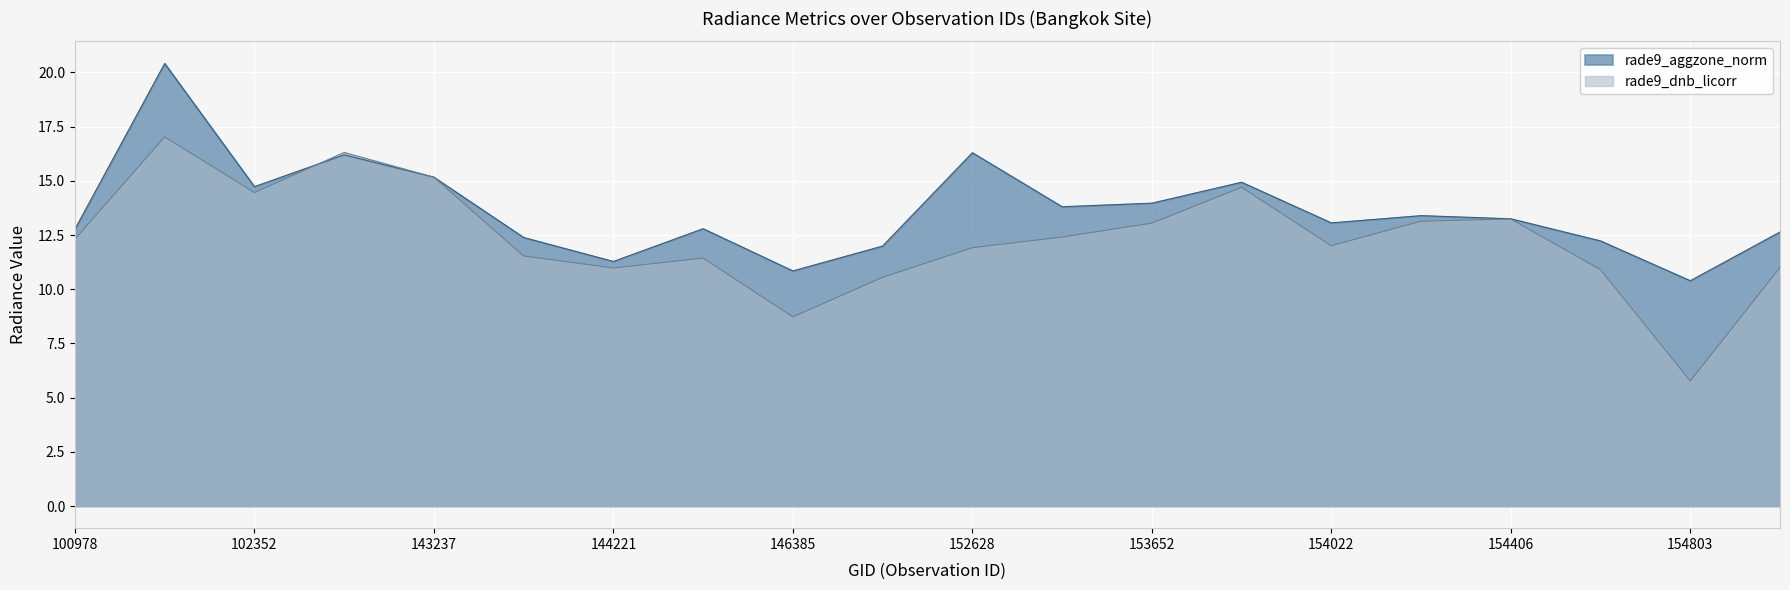

Is it true that rade9_dnb_licorr equals 7.3 at 155011?

False